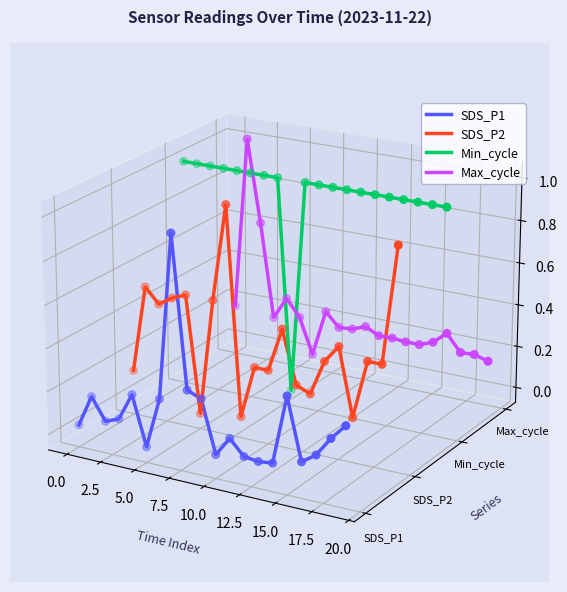

Is the value of Min_cycle at 20.0 greater than the value of SDS_P1 at 2.5?

Yes